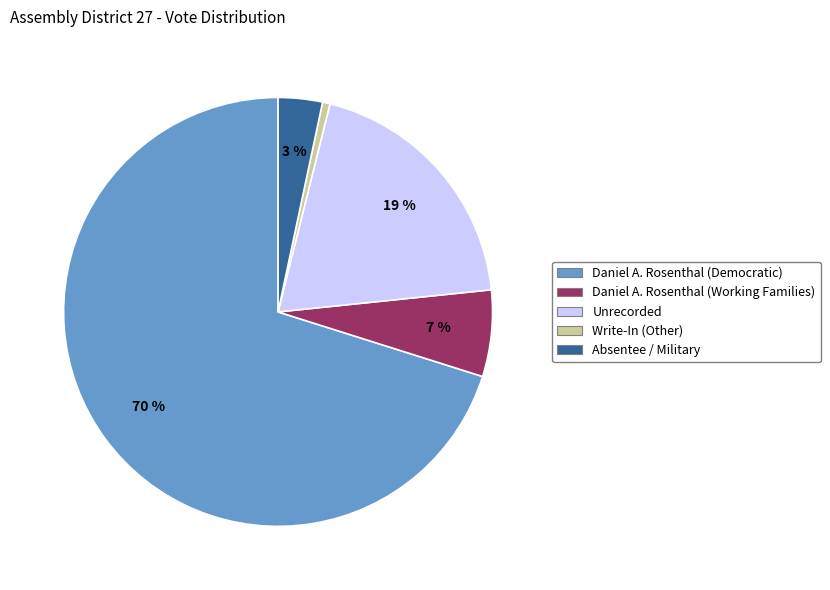

How many slices are in this pie chart?

5